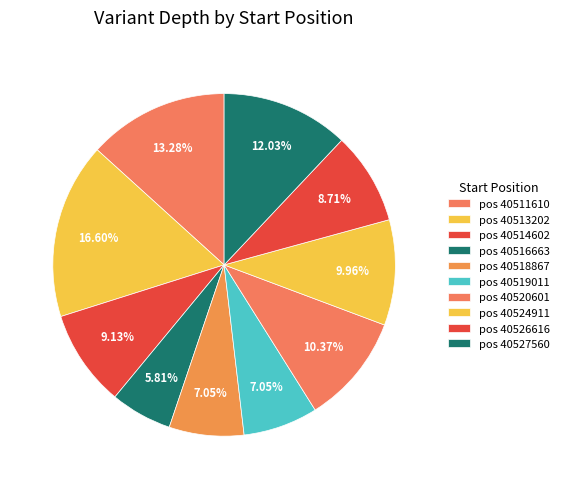

How many slices are in this pie chart?

10